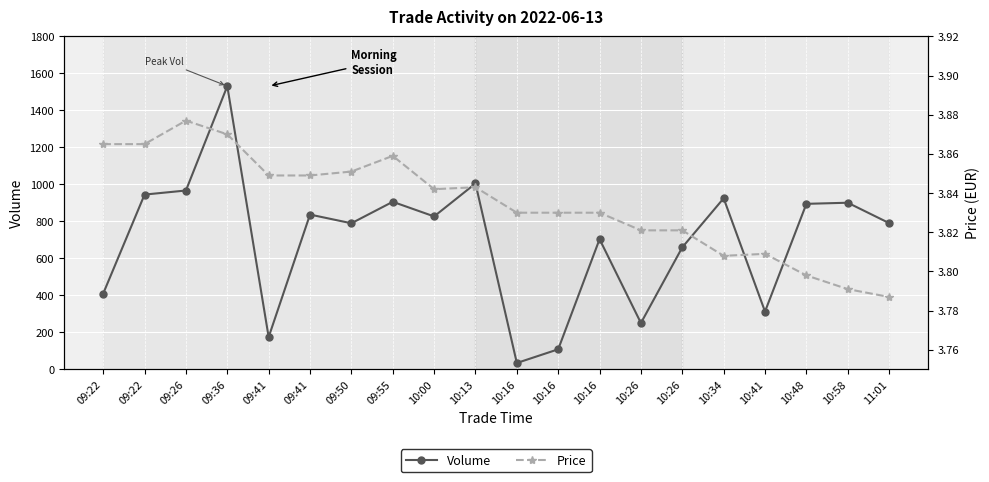

How many values in the Volume series are below 827?

10